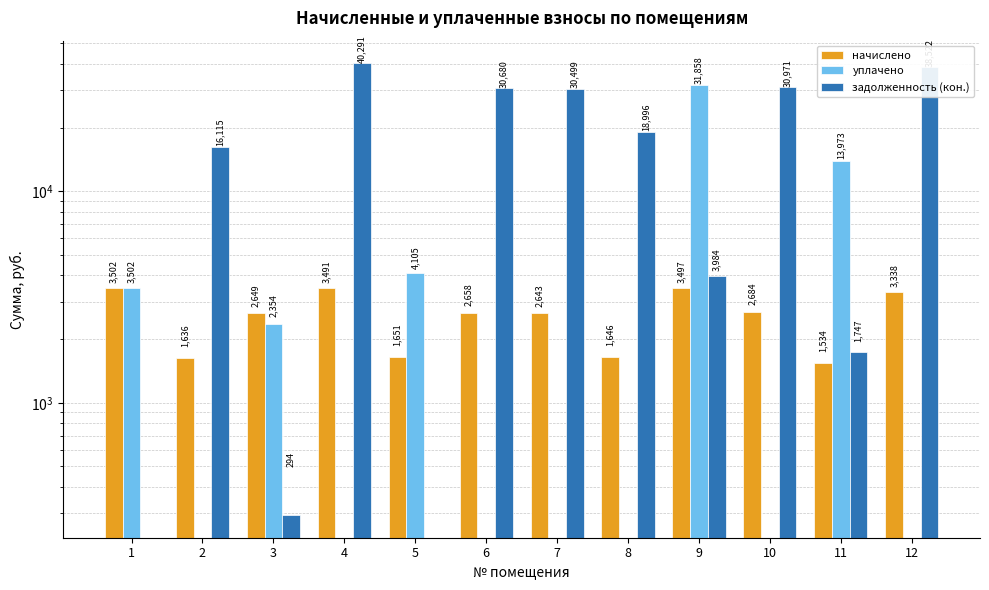

Reading left to right, list all the values displayed in this chart.

начислено: 3501.7	1635.8	2648.5	3491.5	1651.1	2658.2	2642.9	1646.1	3496.6	2683.8	1533.6	3338.1
уплачено: 3501.7	0.0	2354.2	0.0	4105.3	0.0	0.0	0.0	31857.8	0.0	13972.8	0.0
задолженность (кон.): 0.0	16115.3	294.3	40291.3	0.0	30679.5	30499.5	18995.9	3983.7	30971.0	1747.2	38521.6